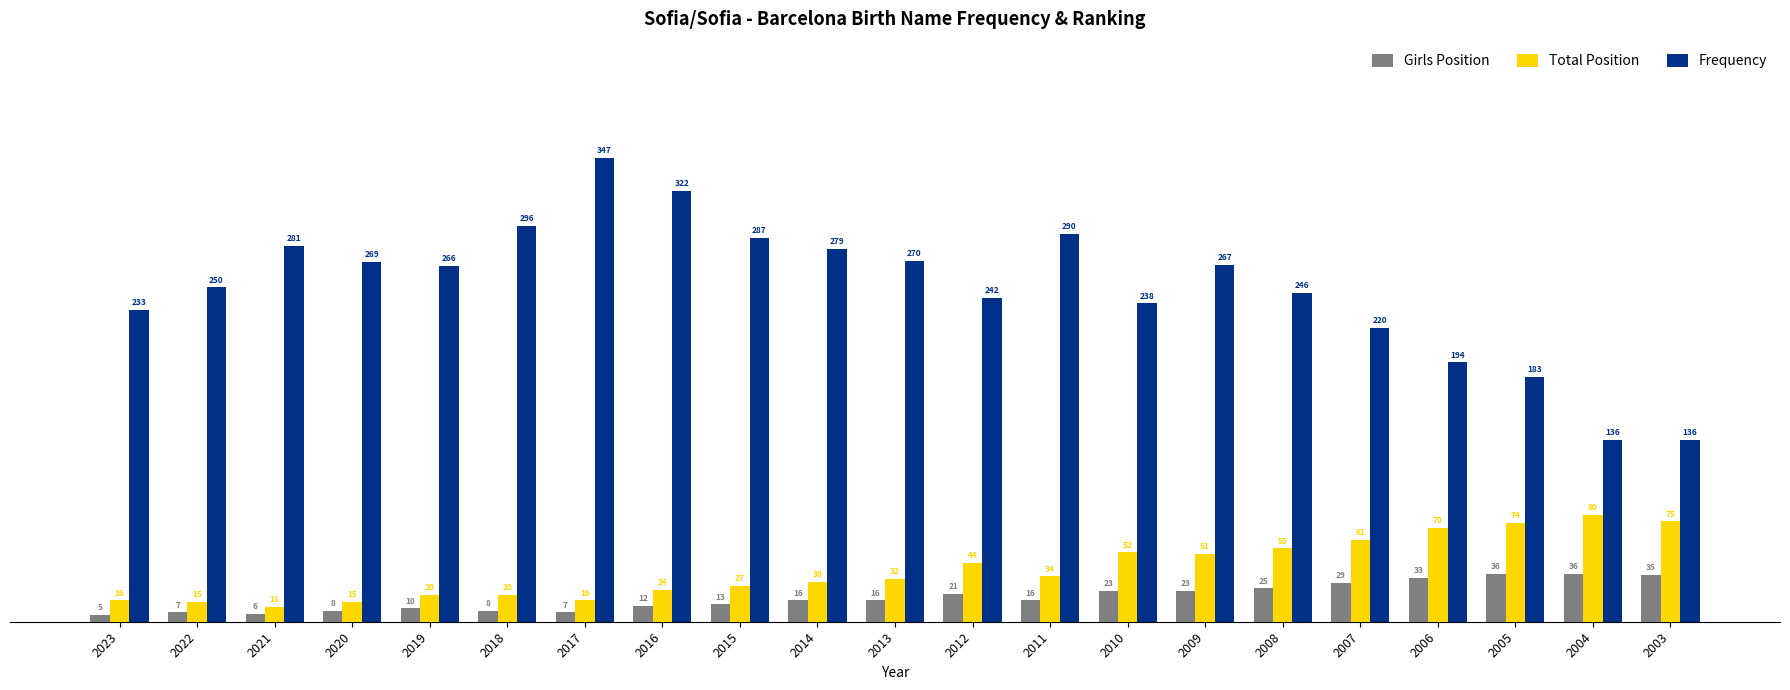

Is the value of Total Position at 2017 greater than the value of Girls Position at 2010?

No